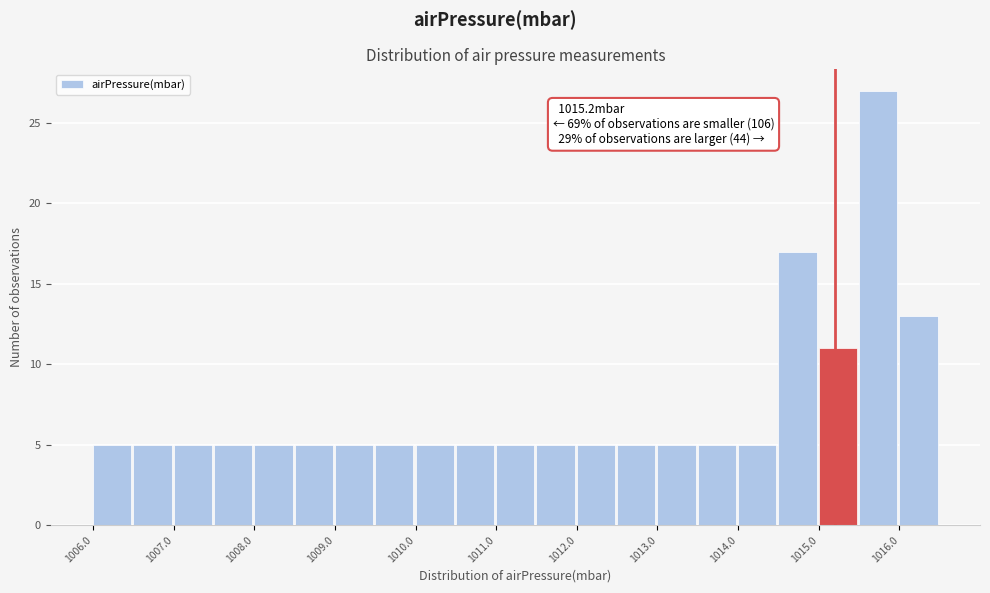

Over which range of the x-axis is the bar tallest?

1015.5 to 1016.0